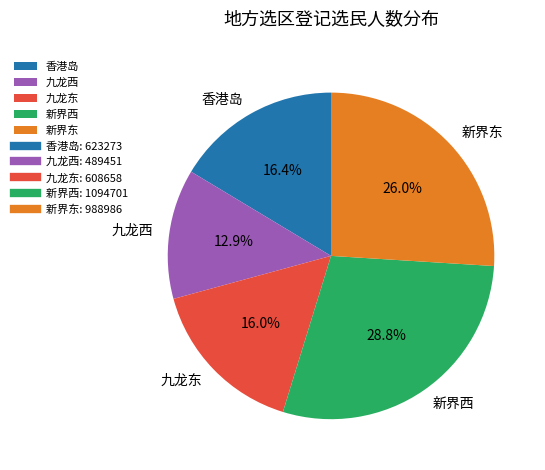

Does 新界西 represent more than half of the total?

No